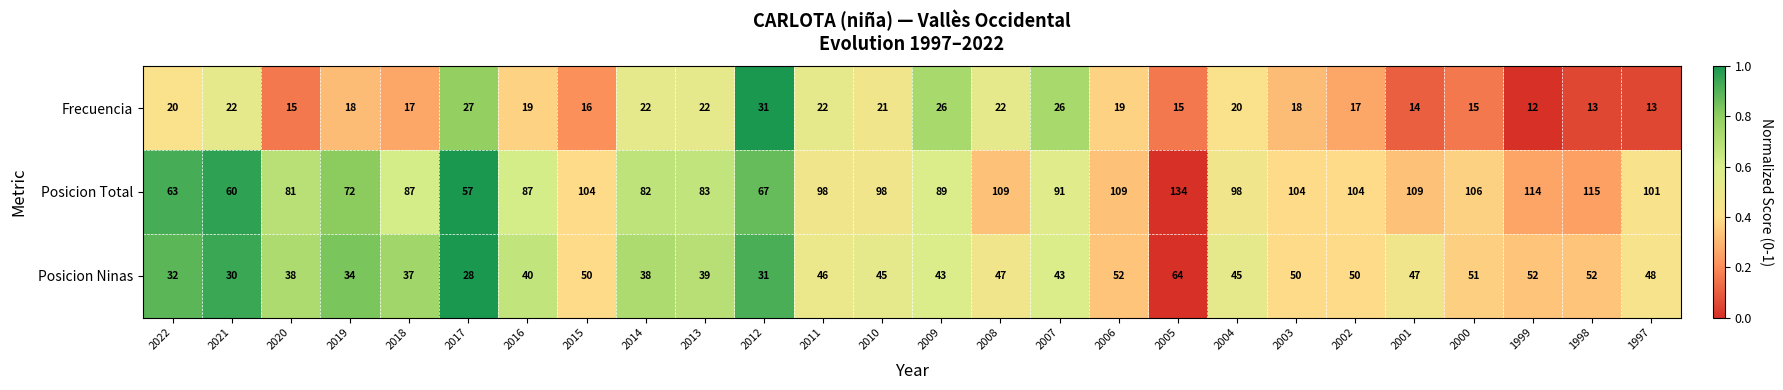

The Frecuencia series shows 5 at 2019. True or false?

False